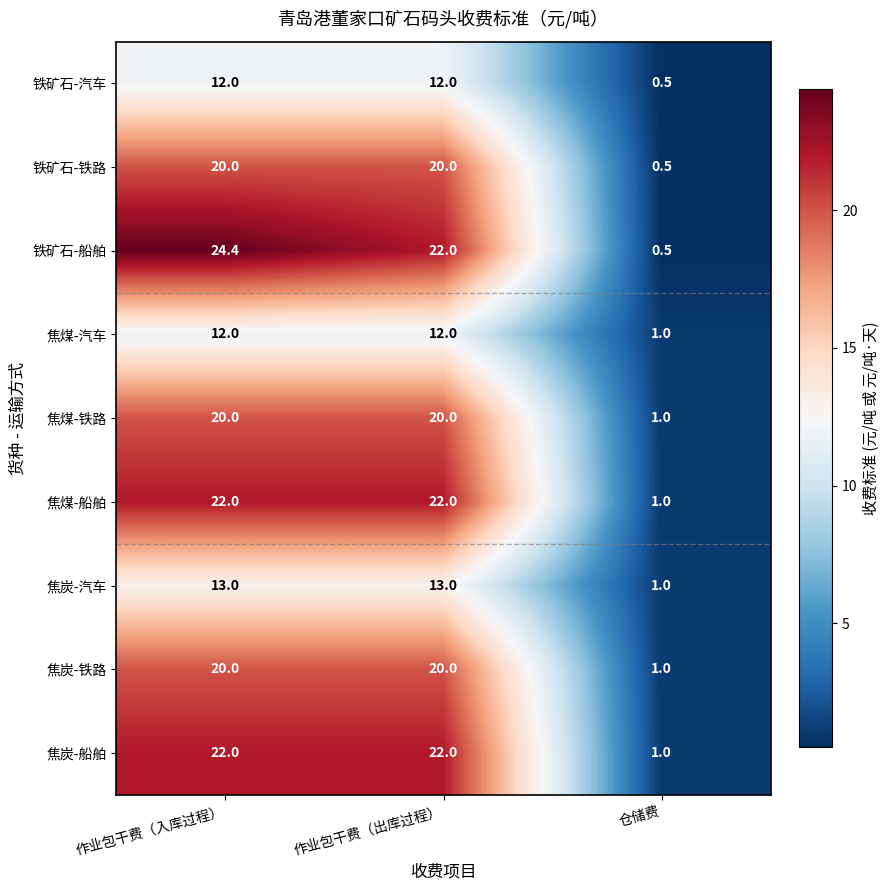

Reading right to left, transcribe all the data shown in this chart.

铁矿石-汽车: 仓储费=0.5	作业包干费（出库过程）=12.0	作业包干费（入库过程）=12.0
铁矿石-铁路: 仓储费=0.5	作业包干费（出库过程）=20.0	作业包干费（入库过程）=20.0
铁矿石-船舶: 仓储费=0.5	作业包干费（出库过程）=22.0	作业包干费（入库过程）=24.4
焦煤-汽车: 仓储费=1.0	作业包干费（出库过程）=12.0	作业包干费（入库过程）=12.0
焦煤-铁路: 仓储费=1.0	作业包干费（出库过程）=20.0	作业包干费（入库过程）=20.0
焦煤-船舶: 仓储费=1.0	作业包干费（出库过程）=22.0	作业包干费（入库过程）=22.0
焦炭-汽车: 仓储费=1.0	作业包干费（出库过程）=13.0	作业包干费（入库过程）=13.0
焦炭-铁路: 仓储费=1.0	作业包干费（出库过程）=20.0	作业包干费（入库过程）=20.0
焦炭-船舶: 仓储费=1.0	作业包干费（出库过程）=22.0	作业包干费（入库过程）=22.0